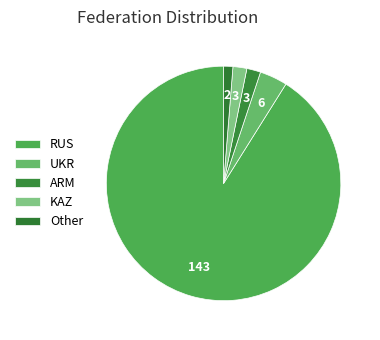

How many segments does this pie chart have?

5